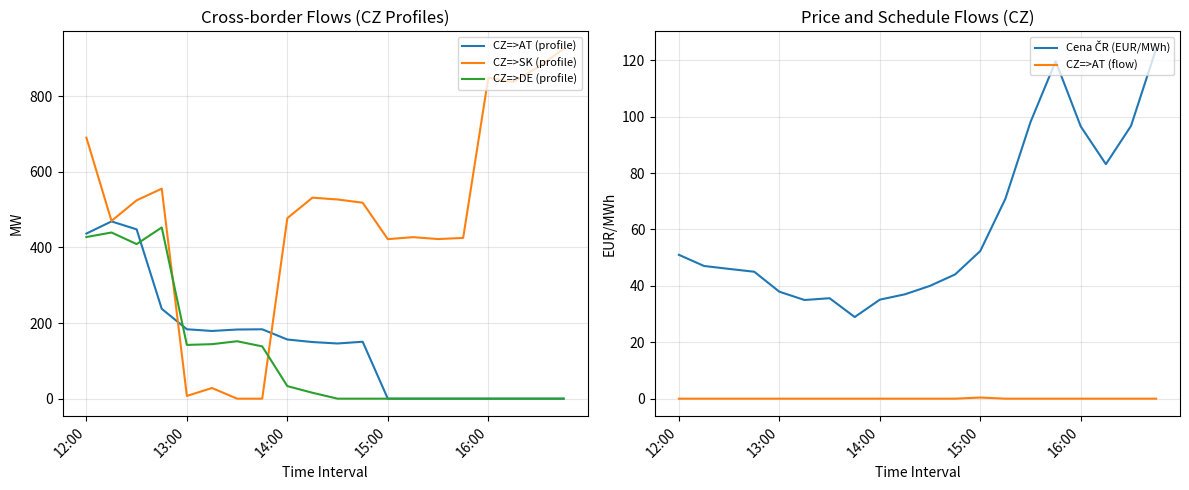

What is the average value of the CZ=>DE (profile) series?

117.6